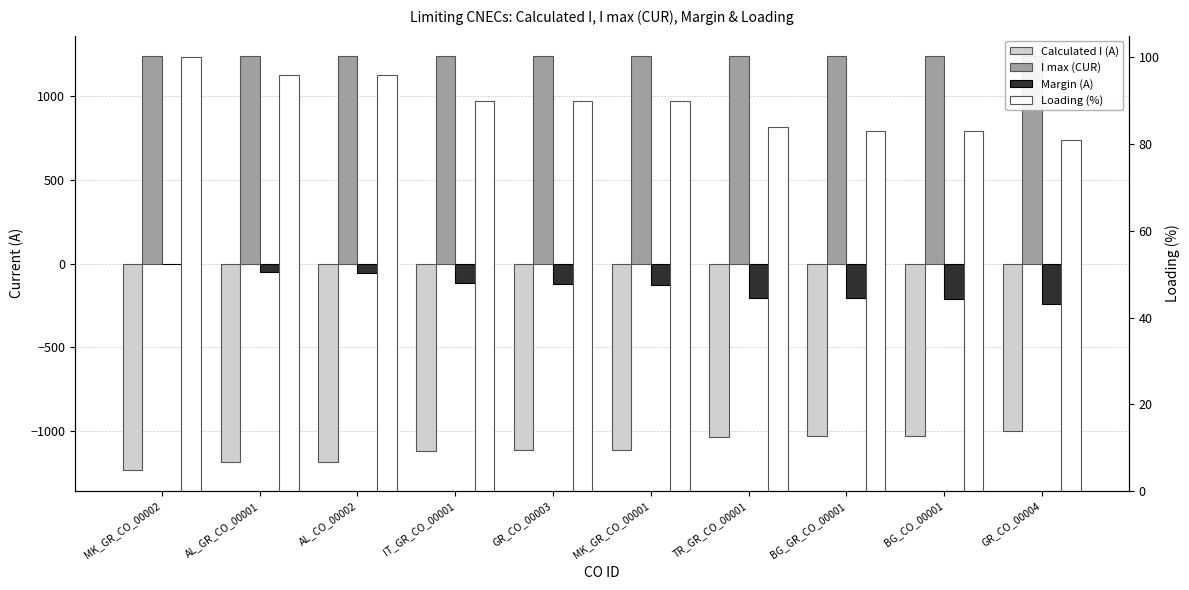

What are all the series names shown in the legend?

Calculated I (A), I max (CUR), Margin (A), Loading (%)